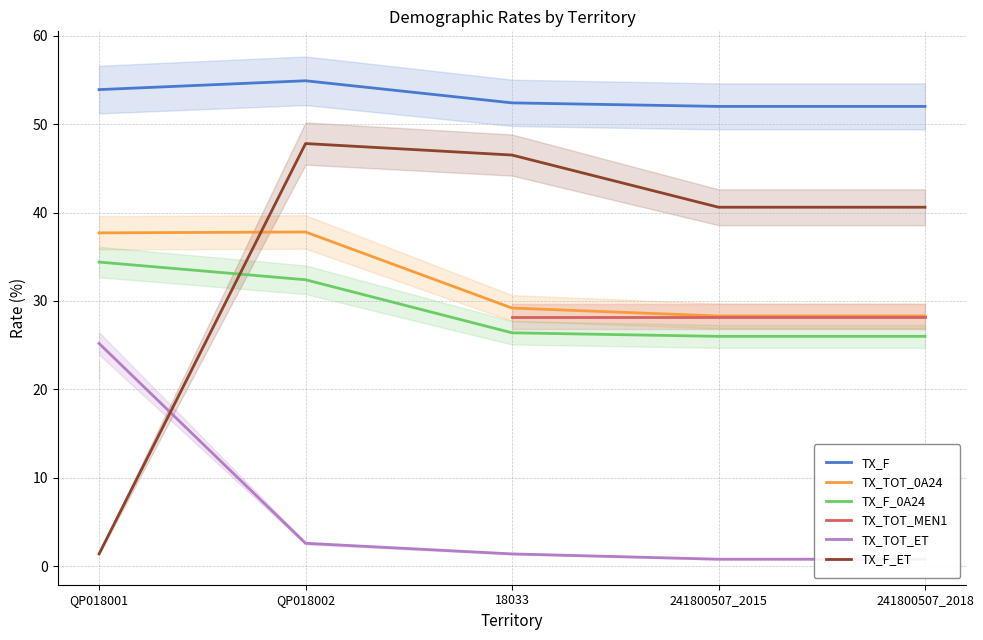

What is the label of the 5th point from the left?

241800507_2018